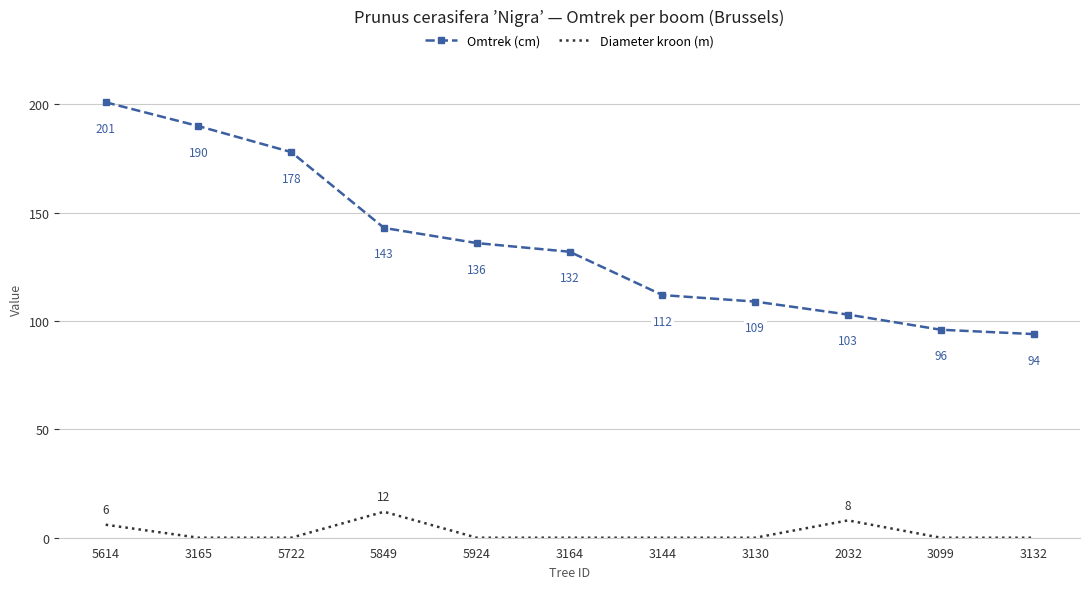

Reading right to left, transcribe all the data shown in this chart.

Omtrek (cm): 94	96	103	109	112	132	136	143	178	190	201
Diameter kroon (m): 0	0	8	0	0	0	0	12	0	0	6